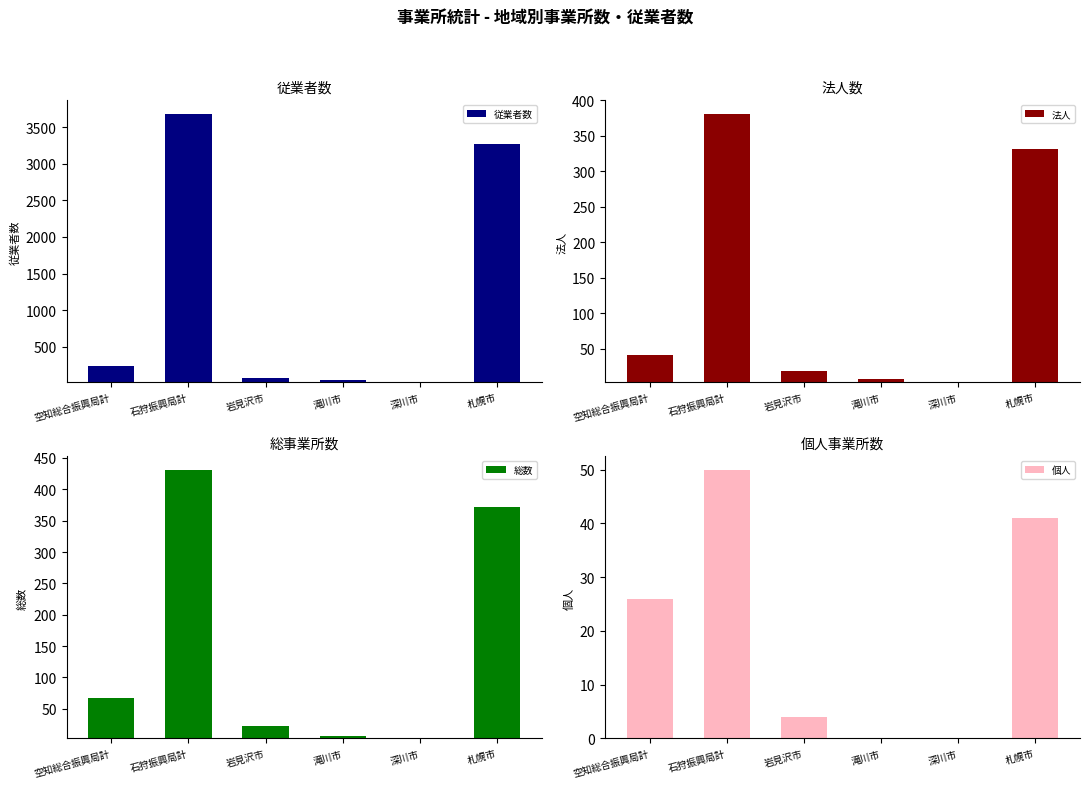

The 法人 series shows 56 at 空知総合振興局計. True or false?

False